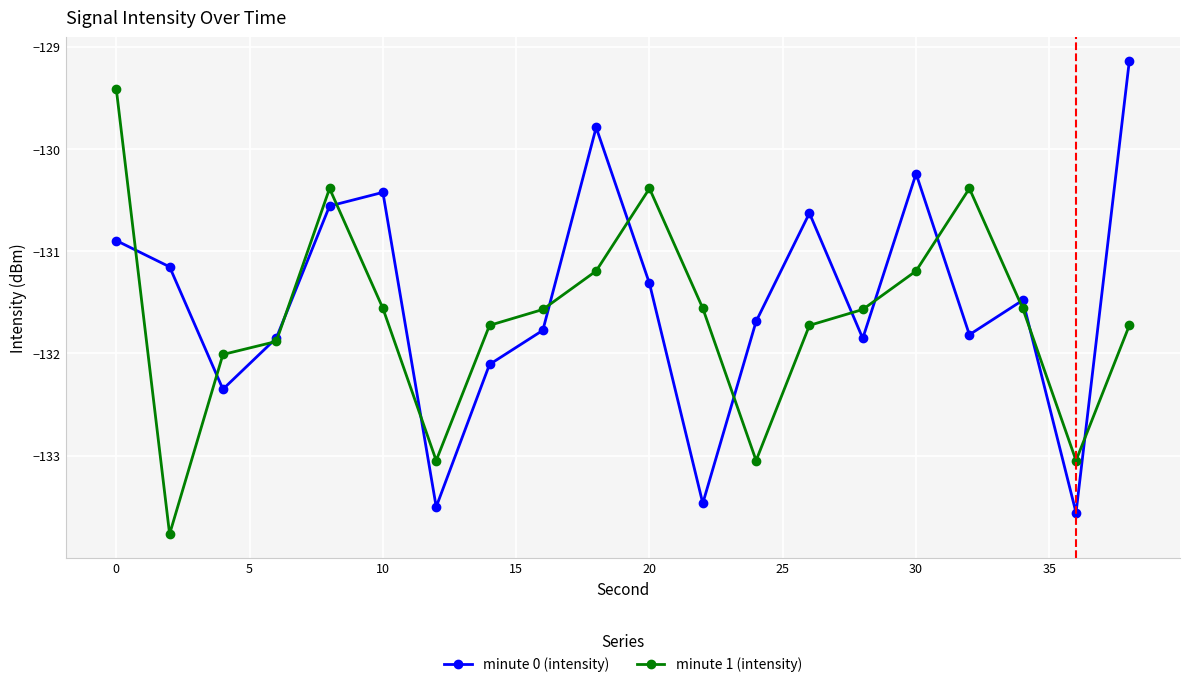

How many interior local valleys does the minute 1 (intensity) series have?

4